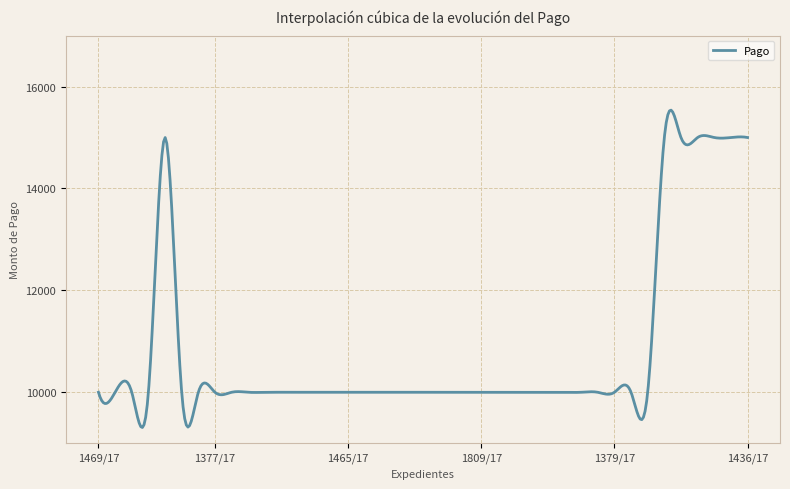

What is the maximum value shown in the chart?

15537.3